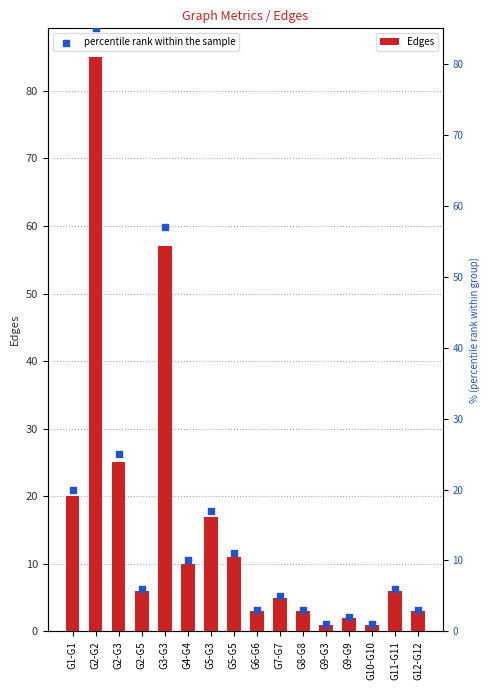

Which series has the largest total across all categories?

Edges